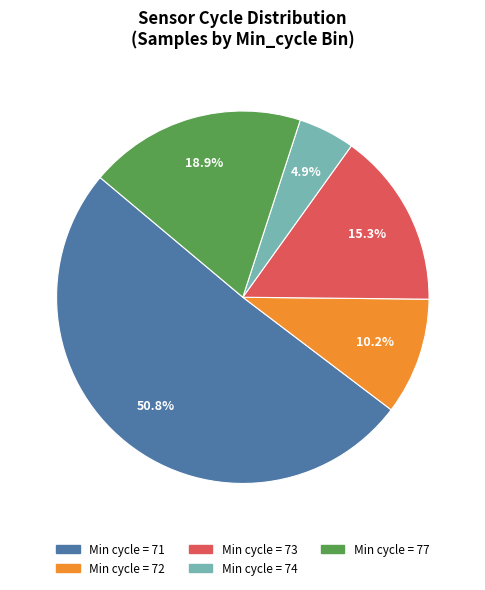

Which slice is the smallest?

Min cycle = 74